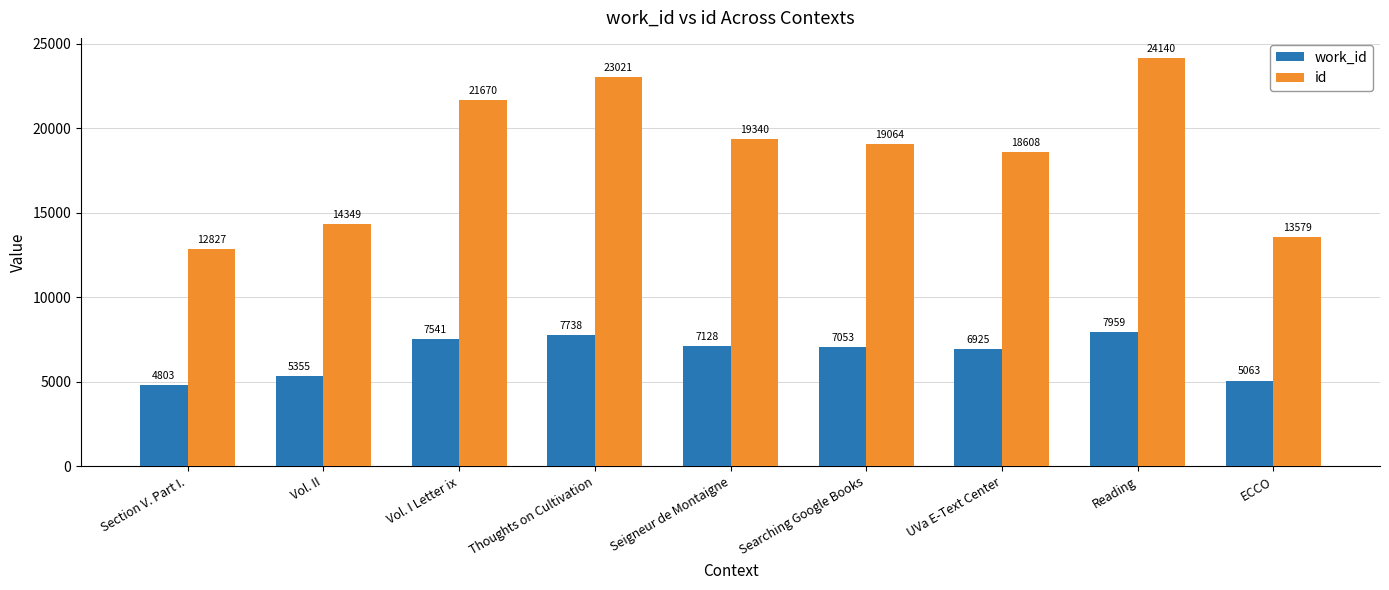

Reading left to right, extract all data points from this chart.

work_id: Section V. Part I.=4803	Vol. II=5355	Vol. I Letter ix=7541	Thoughts on Cultivation=7738	Seigneur de Montaigne=7128	Searching Google Books=7053	UVa E-Text Center=6925	Reading=7959	ECCO=5063
id: Section V. Part I.=12827	Vol. II=14349	Vol. I Letter ix=21670	Thoughts on Cultivation=23021	Seigneur de Montaigne=19340	Searching Google Books=19064	UVa E-Text Center=18608	Reading=24140	ECCO=13579